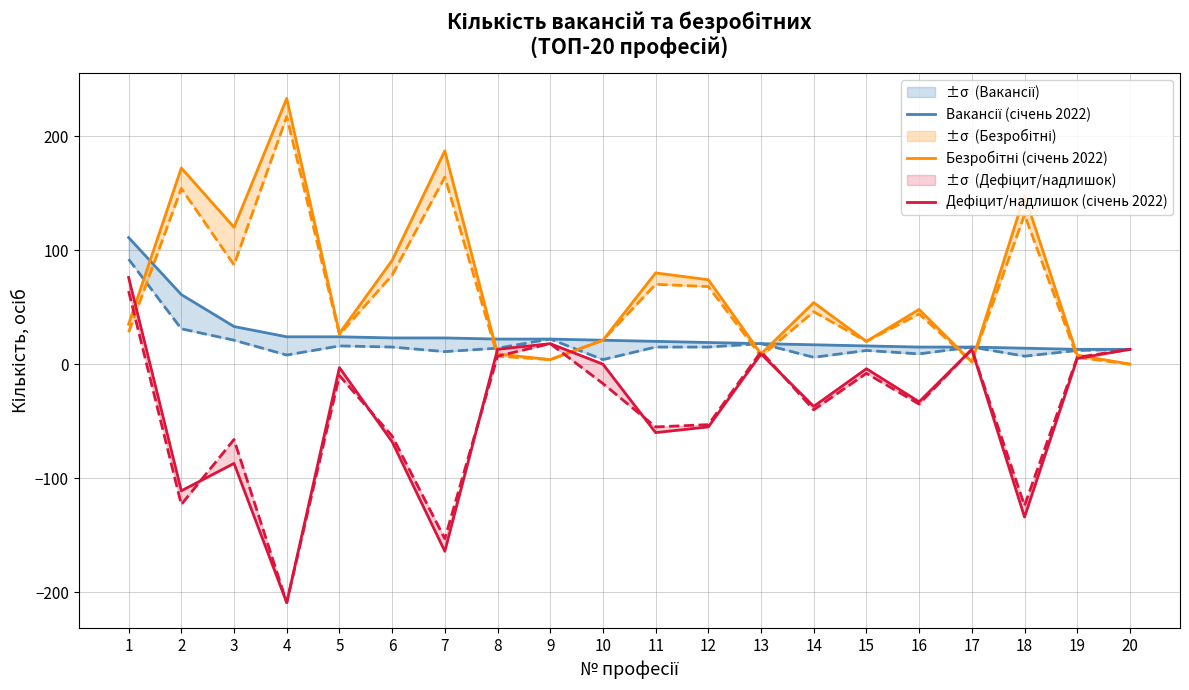

Rank the series by their average value, from lowest to highest.

Дефіцит/надлишок (січень 2022), Вакансії (січень 2022), Безробітні (січень 2022)